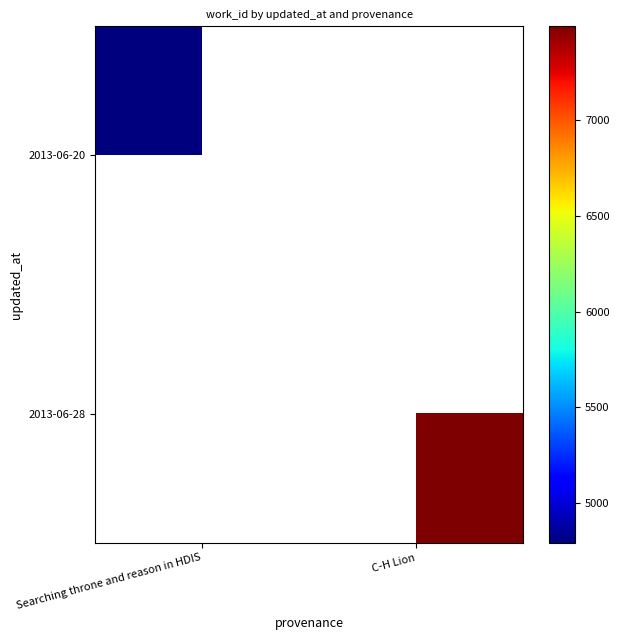

Which category has the lowest value in the 2013-06-20 series?

Searching throne and reason in HDIS